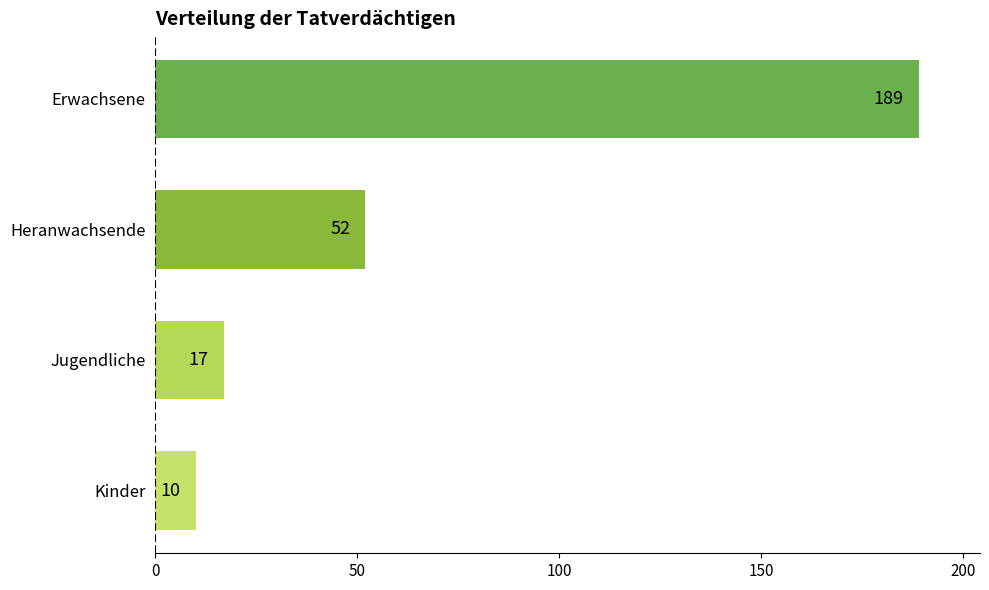

Count the number of categories in the chart.

4